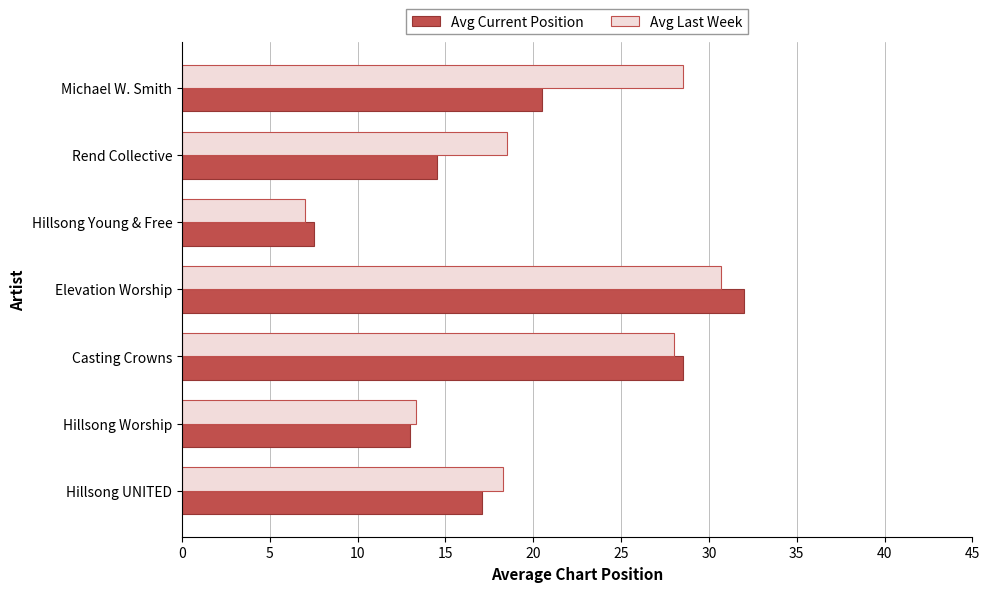

Rank the categories by Avg Current Position value from lowest to highest.

Hillsong Young & Free, Hillsong Worship, Rend Collective, Hillsong UNITED, Michael W. Smith, Casting Crowns, Elevation Worship